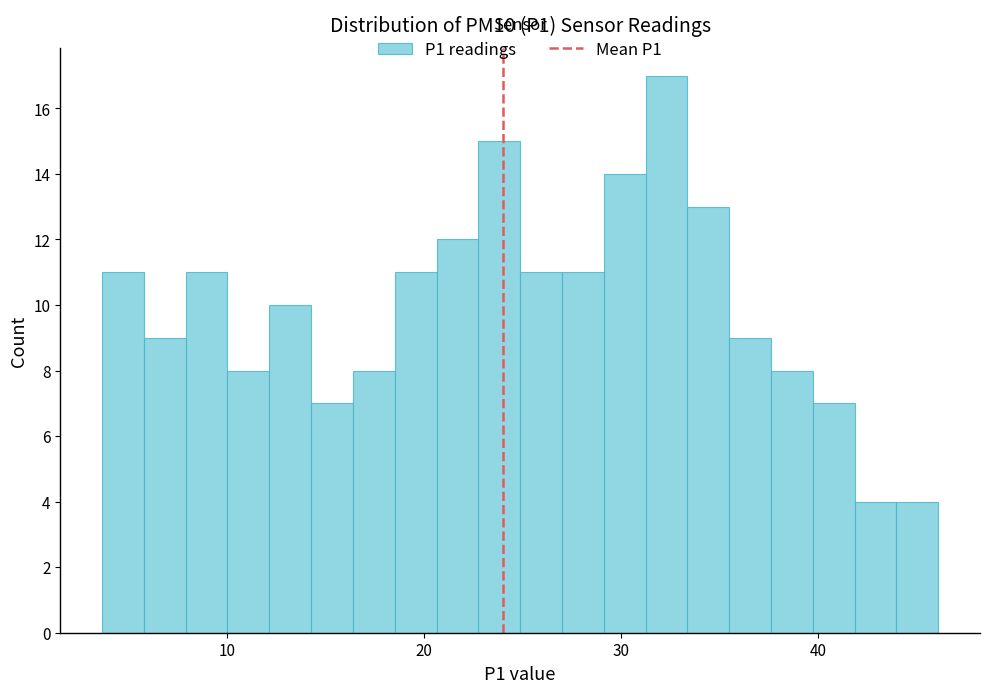

Around what value on the x-axis is the tallest bar? Give the approximate position of its centre, as read against the axis.

32